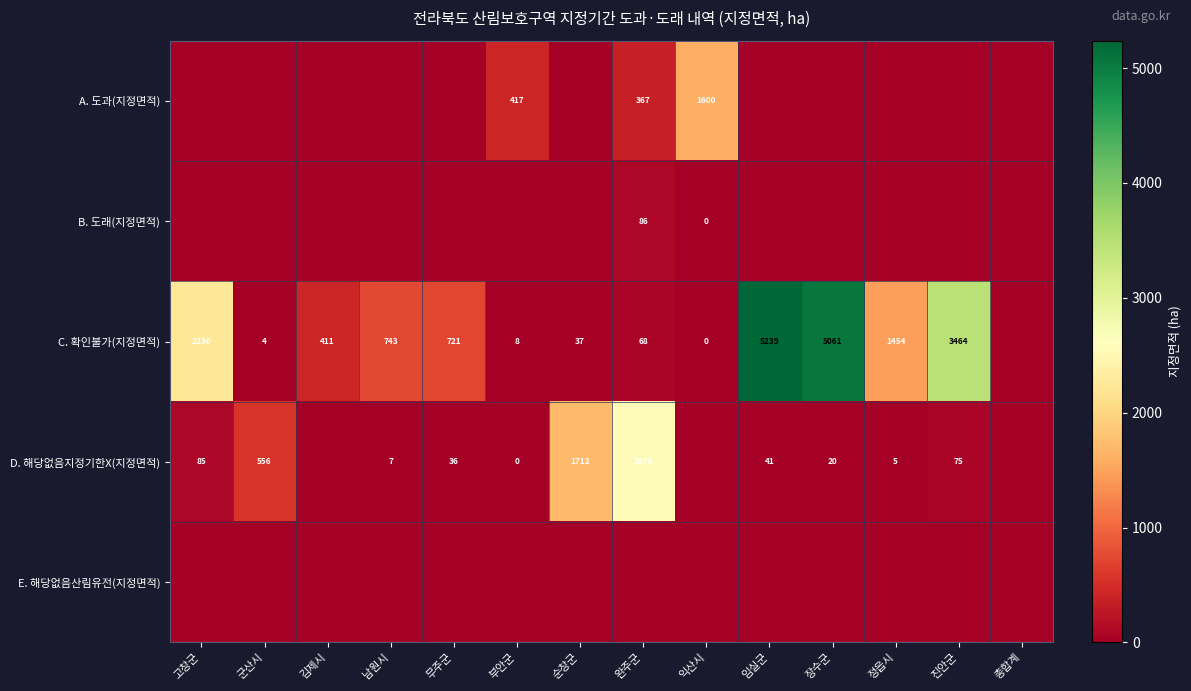

The value of C. 확인불가(지정면적) at 무주군 is 721. True or false?

True